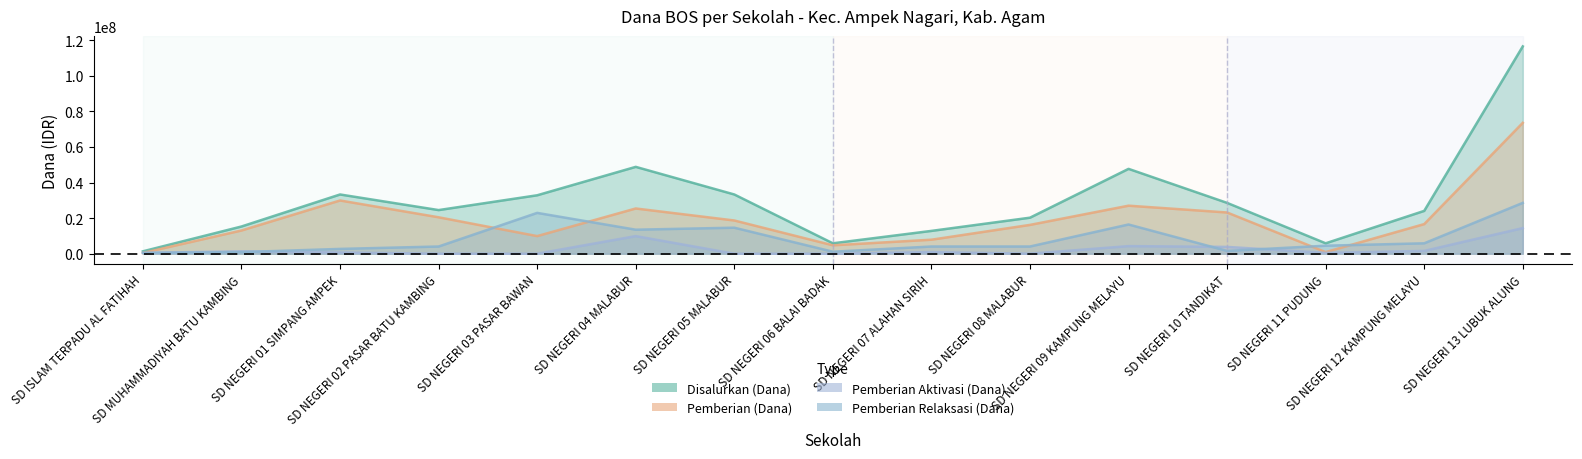

What position from the right is SD NEGERI 05 MALABUR?

9